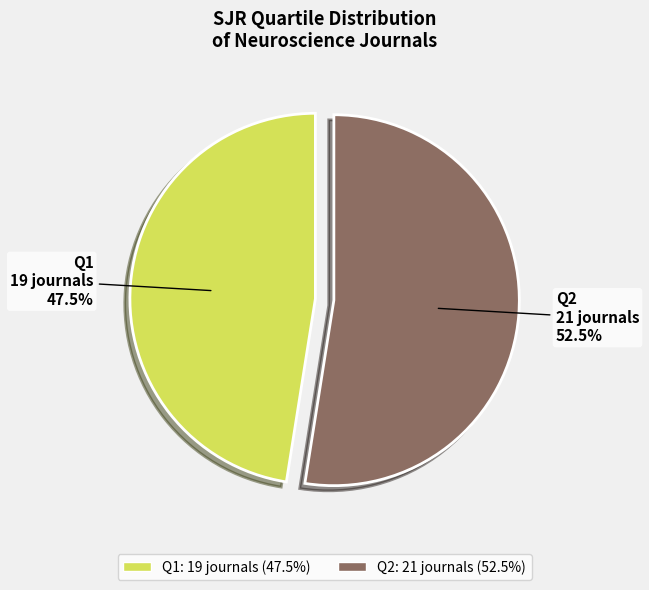

How many segments does this pie chart have?

2